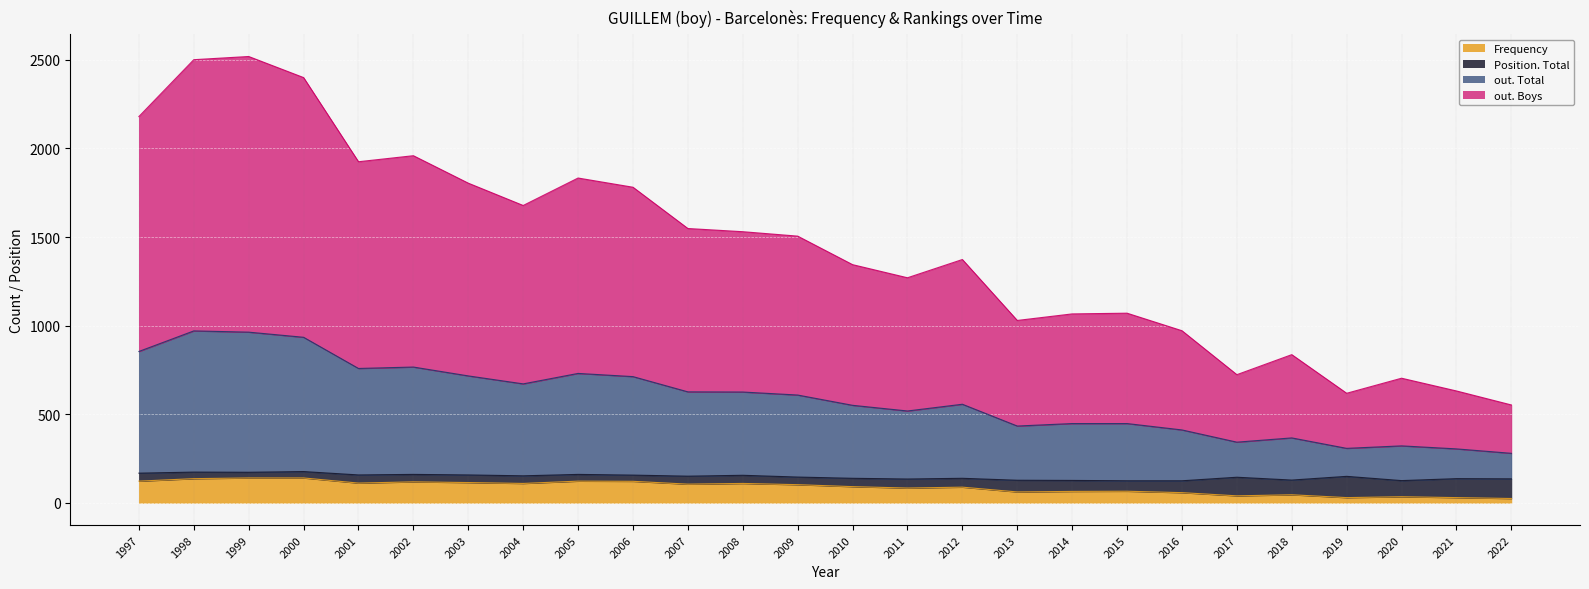

True or false: out. Total has a value of 2370 at 2003.

False